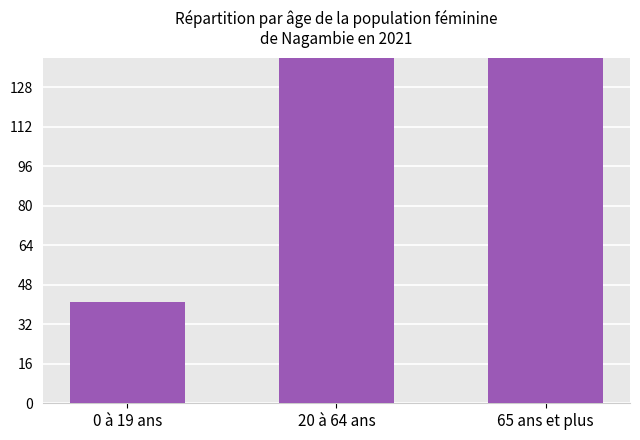

At which label does the data first exceed 223?

20 à 64 ans